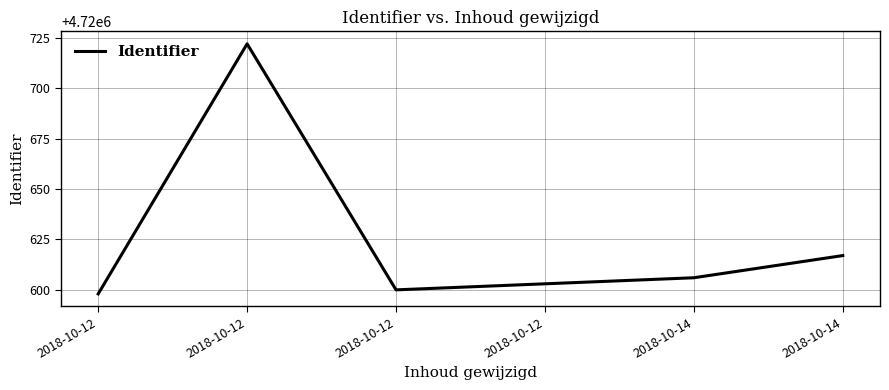

What is the difference between the second highest and second lowest values?

17